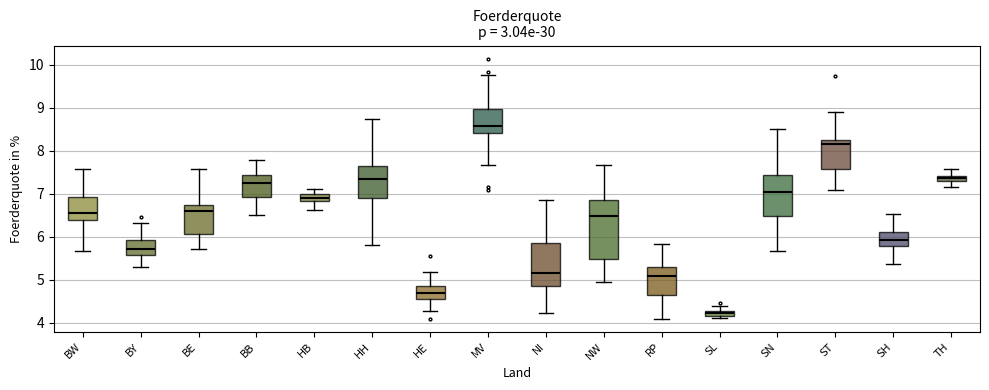

Which box is the tallest, from its lower edge to its upper edge?

NW